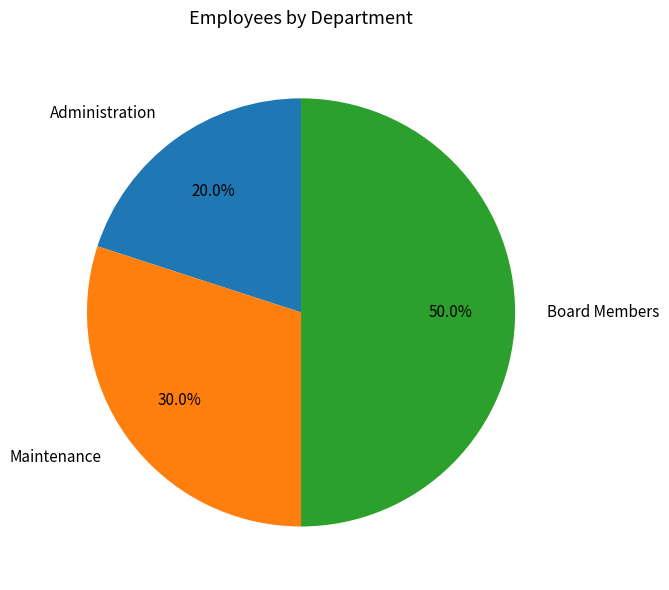

Does any single category account for the majority?

No